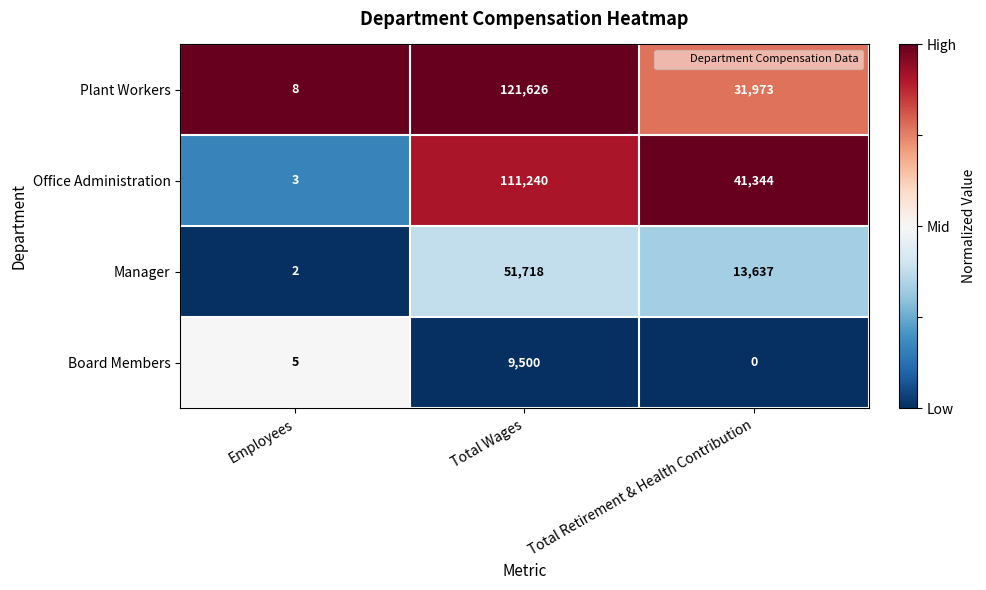

Which series changed the most between Total Wages and Total Retirement & Health Contribution?

Plant Workers